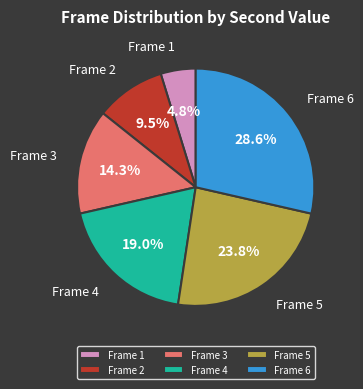

Between Frame 4 and Frame 5, which is larger?

Frame 5